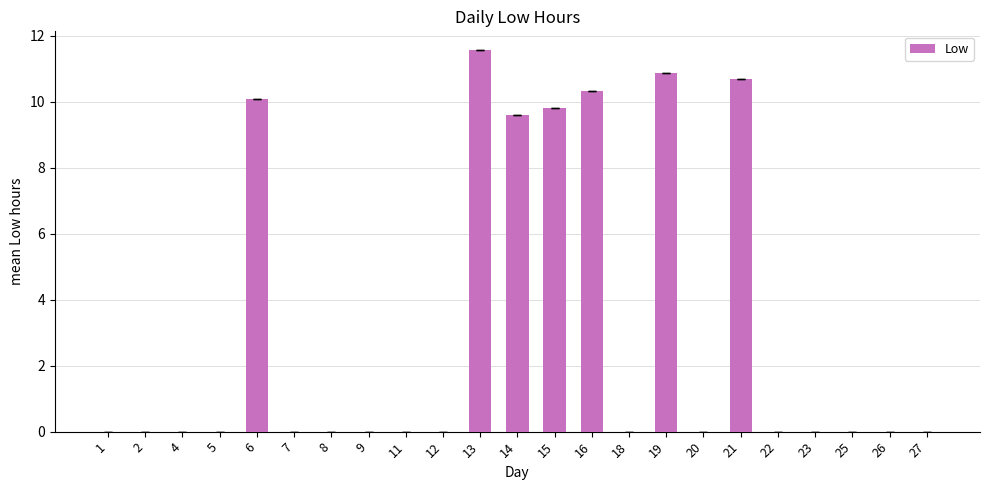

How many categories are shown in the chart?

23